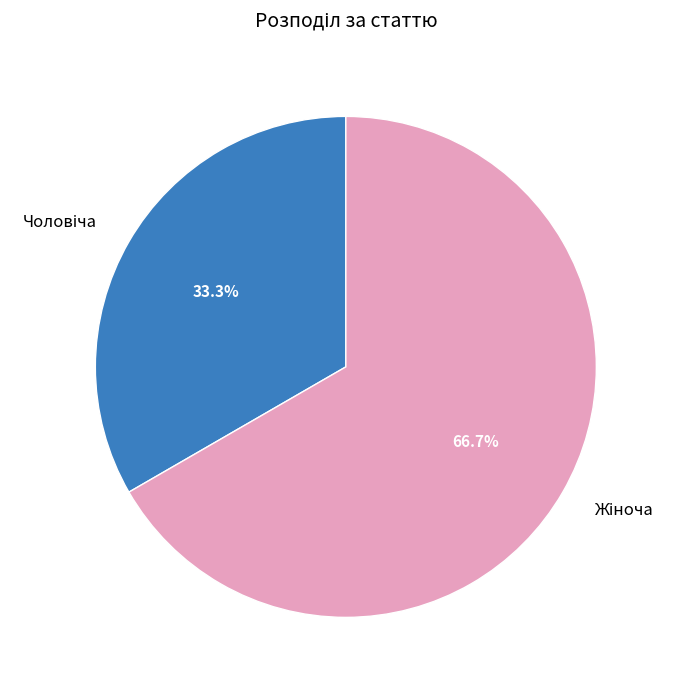

Does any single category account for the majority?

Yes